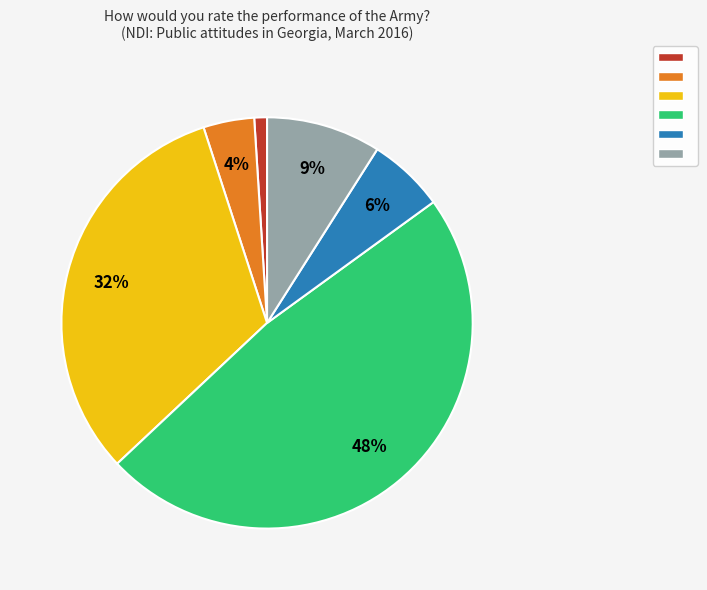

Is there any slice that represents more than half of the pie?

No